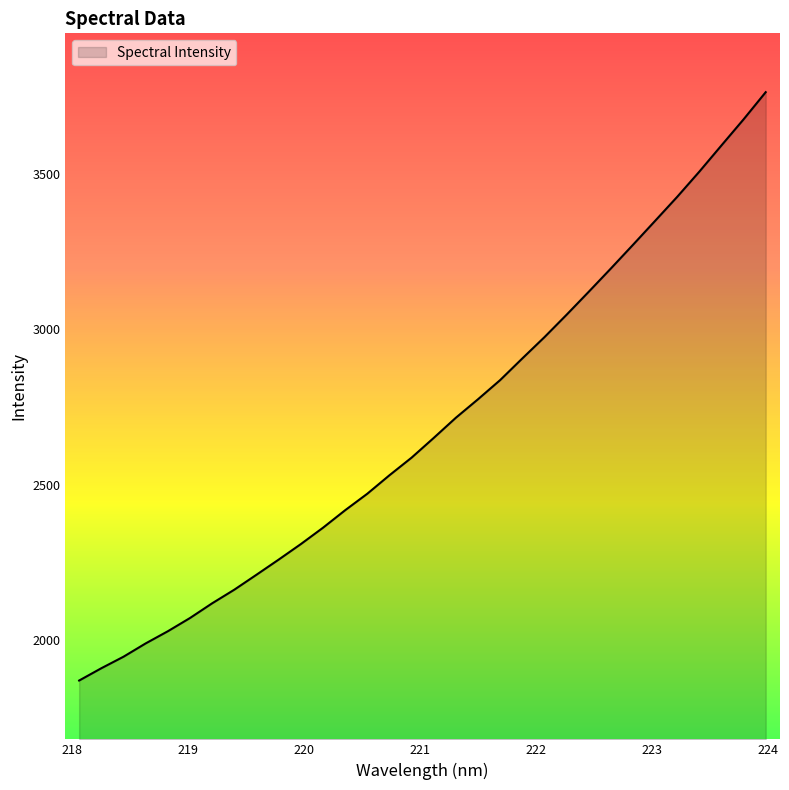

What is the greatest value displayed?

3762.8